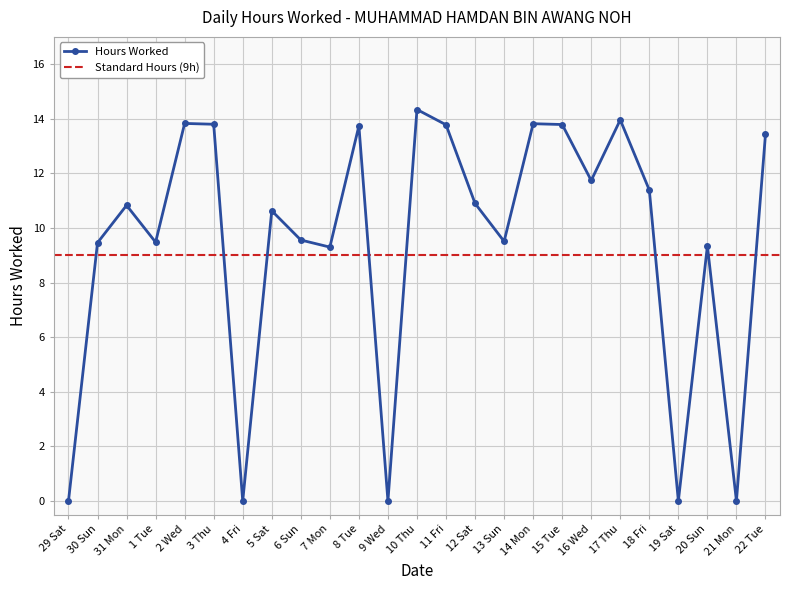

What is the maximum value shown in the chart?

14.3